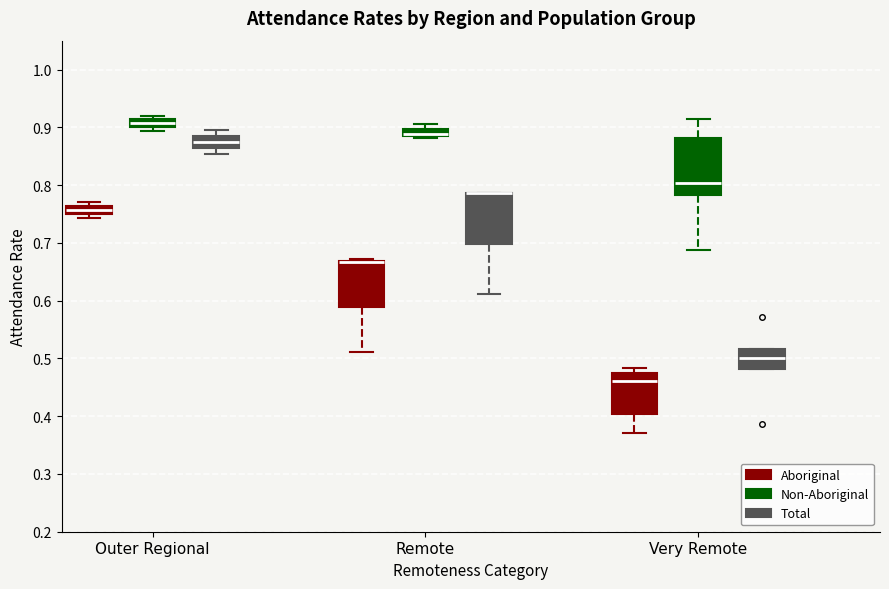

Which box is the tallest, from its lower edge to its upper edge?

Very Remote (Non-Aboriginal)